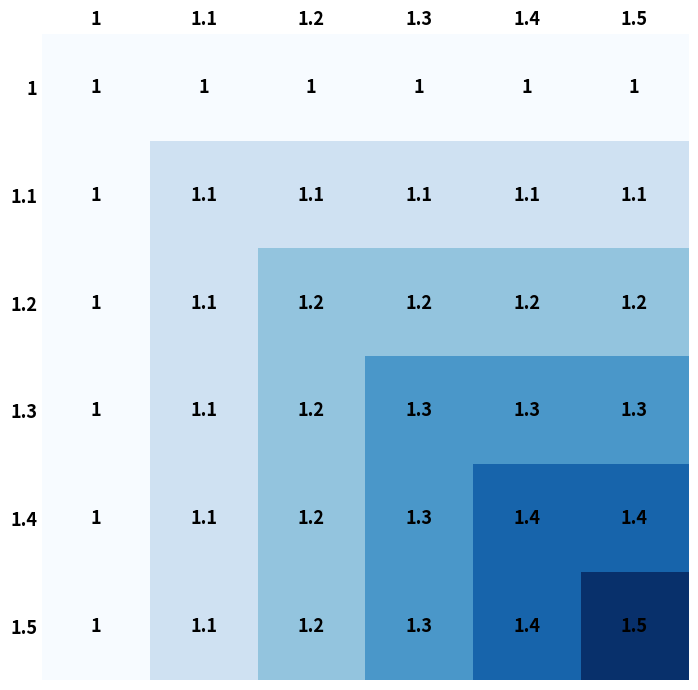

Which series has the largest range (max minus min)?

1.5